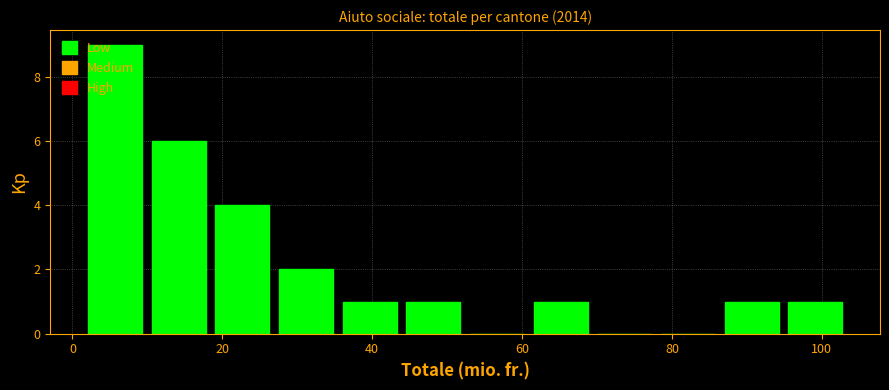

Reading left to right, transcribe this chart: for each bar, give the range it covers on the x-axis and its height. Neither the bar edges nor the heights are printed on the chart, so give them approximately, as read against the axes.

2 to 10: 9
10 to 18: 6
18 to 26: 4
26 to 36: 2
36 to 44: 1
44 to 52: 1
52 to 60: 0
60 to 70: 1
70 to 78: 0
78 to 86: 0
86 to 94: 1
94 to 104: 1